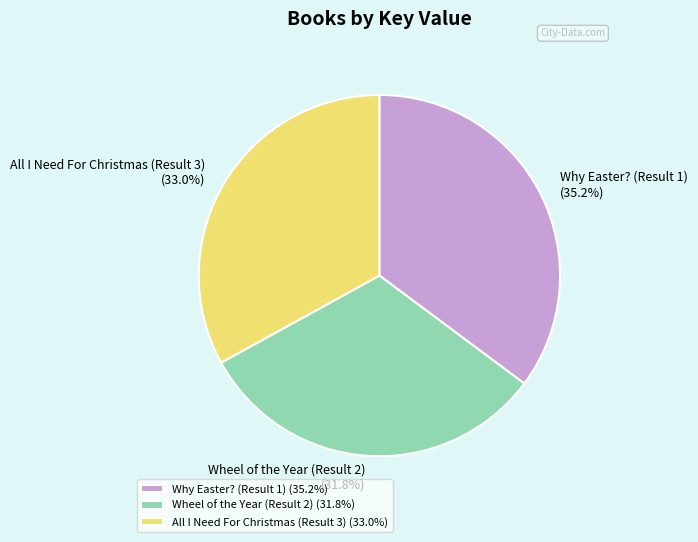

What percentage do All I Need For Christmas (Result 3) and Wheel of the Year (Result 2) together represent?

64.8%